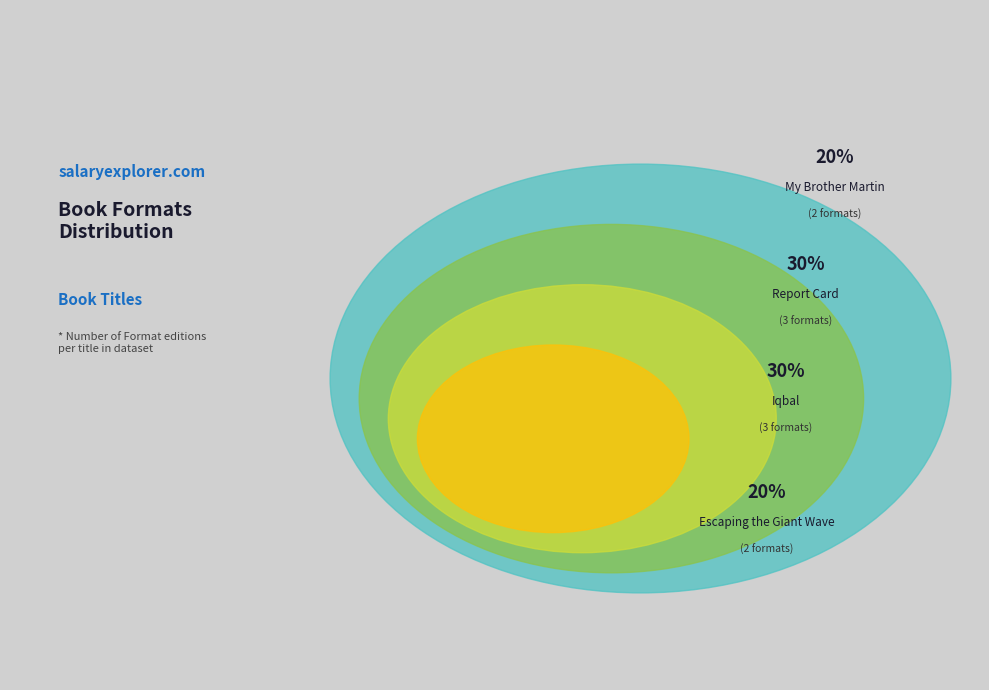

Does Escaping the Giant Wave represent more than half of the total?

No